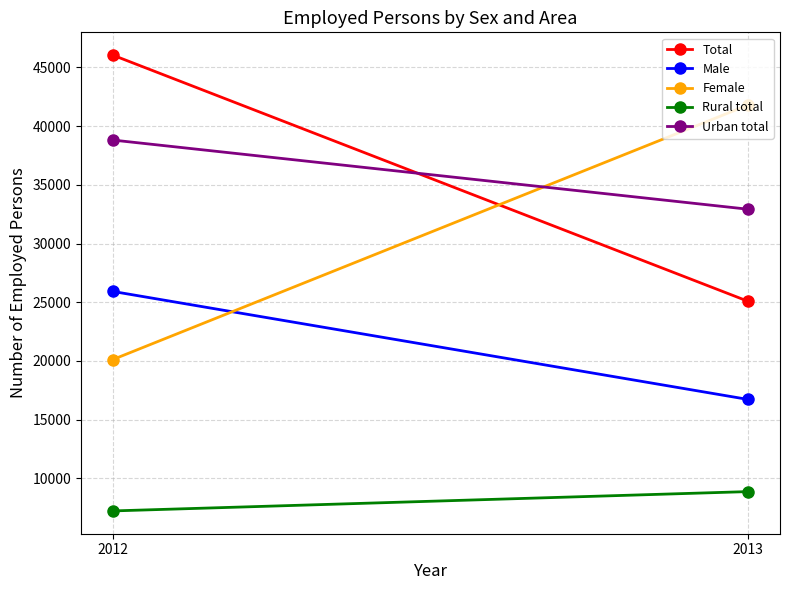

What is the approximate value of Rural total at 2012, to the nearest 10?

7230